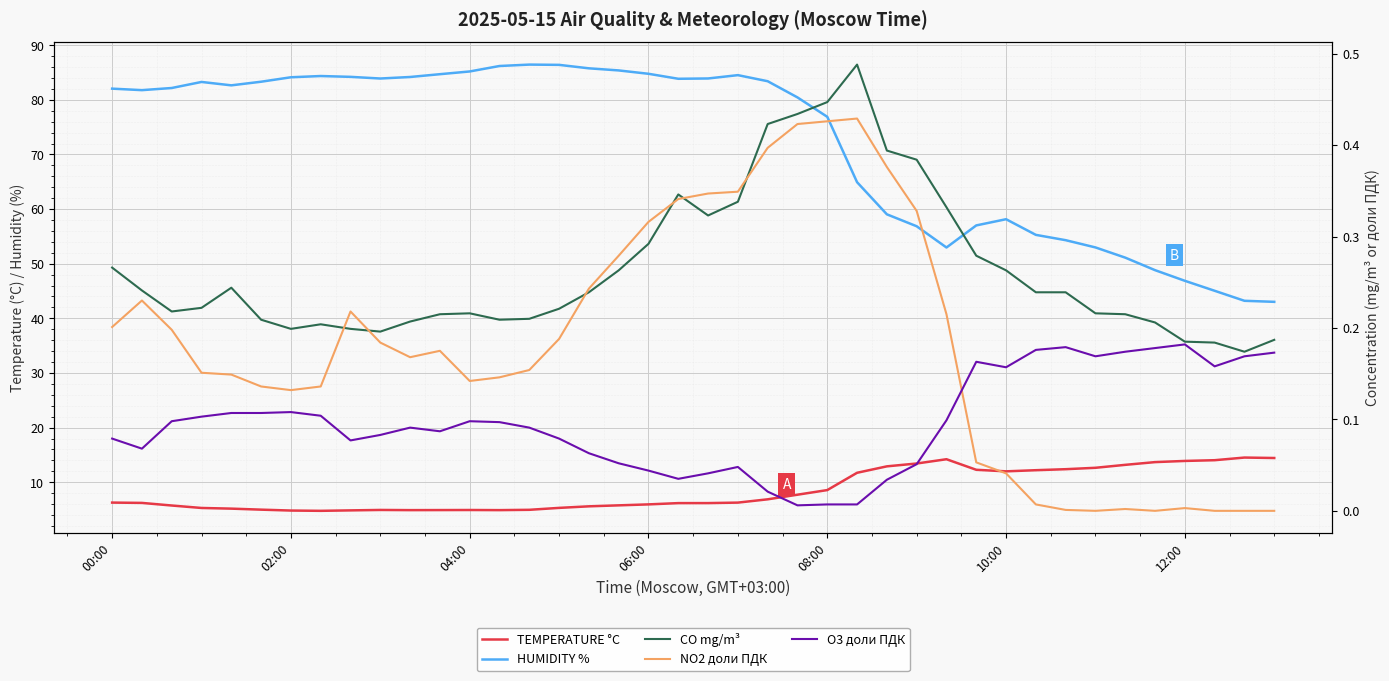

The value of NO2 доли ПДК at 26 is 0.2. True or false?

False